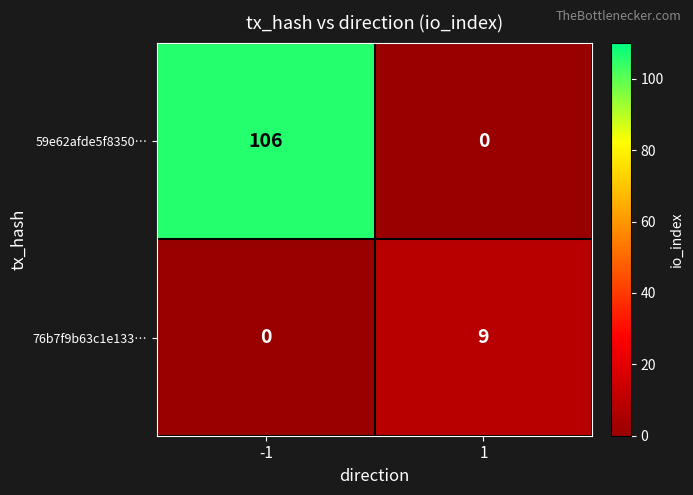

Count the number of categories in the chart.

2